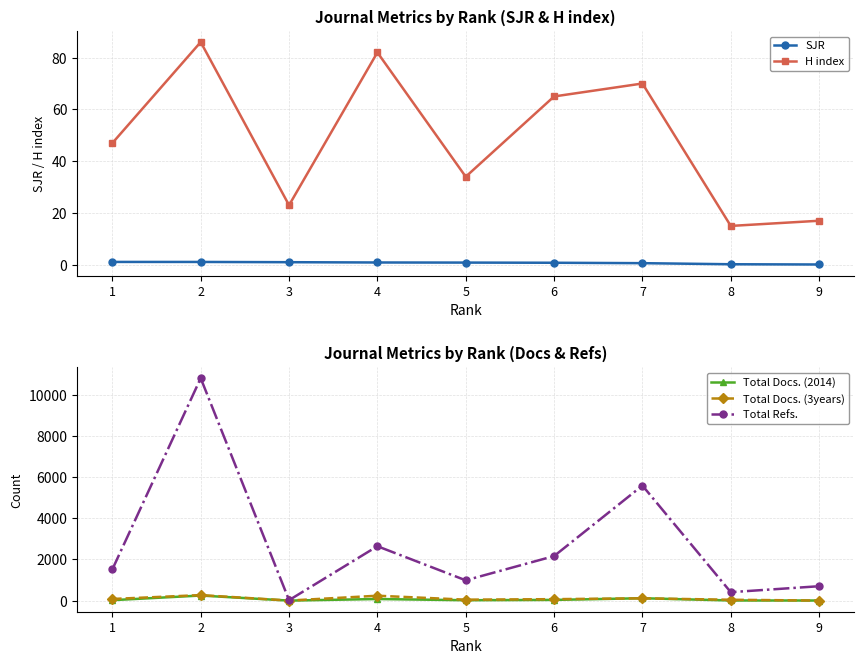

What are all the series names shown in the legend?

SJR, H index, Total Docs. (2014), Total Docs. (3years), Total Refs.